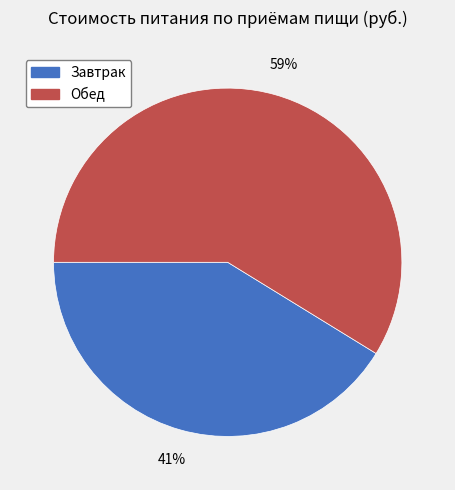

True or false: Обед accounts for 71% of the total.

False